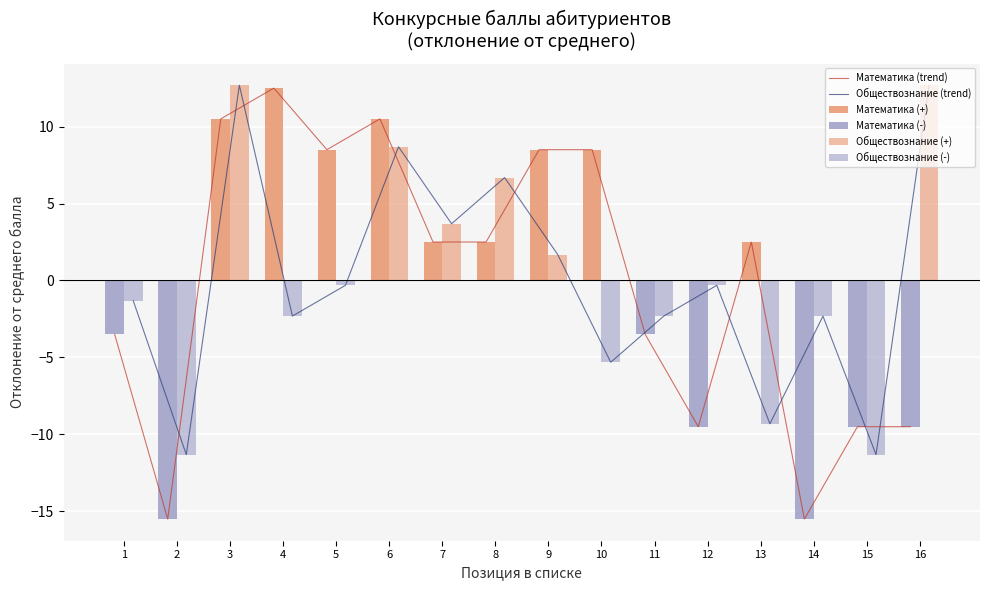

Reading left to right, extract all data points from this chart.

Математика (trend): -3.5	-15.5	10.5	12.5	8.5	10.5	2.5	2.5	8.5	8.5	-3.5	-9.5	2.5	-15.5	-9.5	-9.5
Обществознание (trend): -1.3	-11.3	12.7	-2.3	-0.3	8.7	3.7	6.7	1.7	-5.3	-2.3	-0.3	-9.3	-2.3	-11.3	12.7
Математика (+): 0.0	0.0	10.5	12.5	8.5	10.5	2.5	2.5	8.5	8.5	0.0	0.0	2.5	0.0	0.0	0.0
Математика (-): -3.5	-15.5	0.0	0.0	0.0	0.0	0.0	0.0	0.0	0.0	-3.5	-9.5	0.0	-15.5	-9.5	-9.5
Обществознание (+): 0.0	0.0	12.7	0.0	0.0	8.7	3.7	6.7	1.7	0.0	0.0	0.0	0.0	0.0	0.0	12.7
Обществознание (-): -1.3	-11.3	0.0	-2.3	-0.3	0.0	0.0	0.0	0.0	-5.3	-2.3	-0.3	-9.3	-2.3	-11.3	0.0